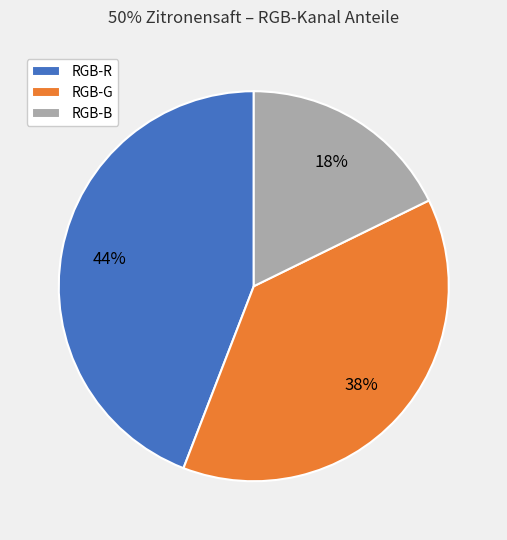

Is there any slice that represents more than half of the pie?

No